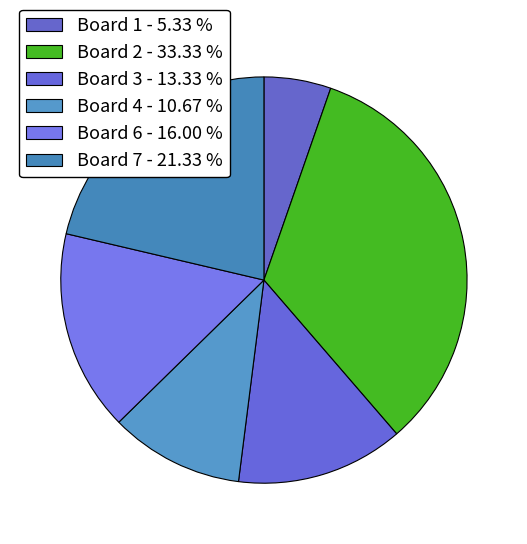

How many segments does this pie chart have?

6